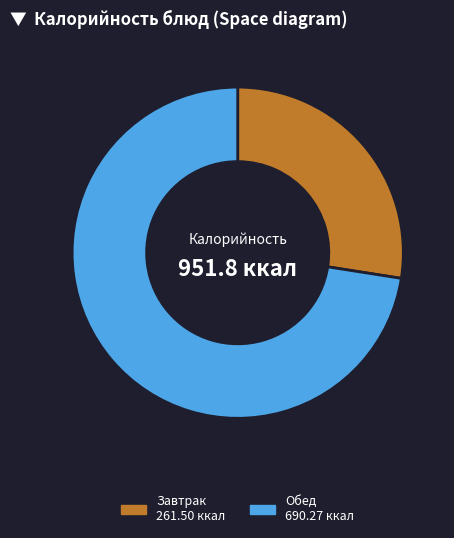

Does any single category account for the majority?

Yes